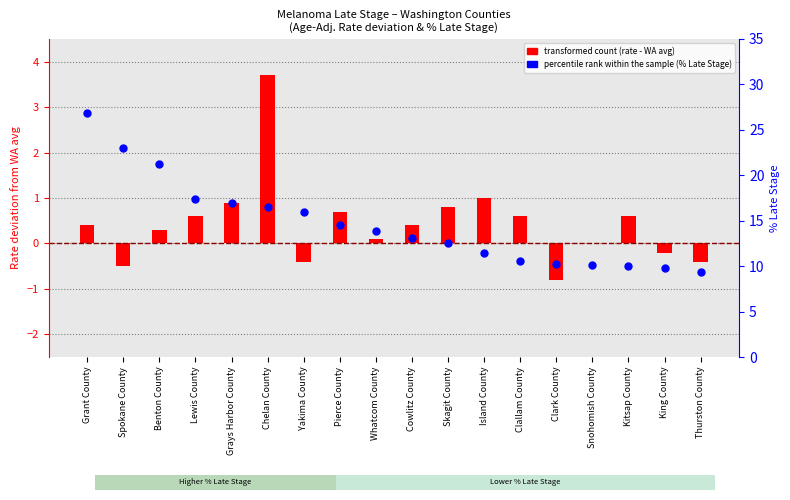

Which series reaches the maximum Y coordinate?

% Late Stage